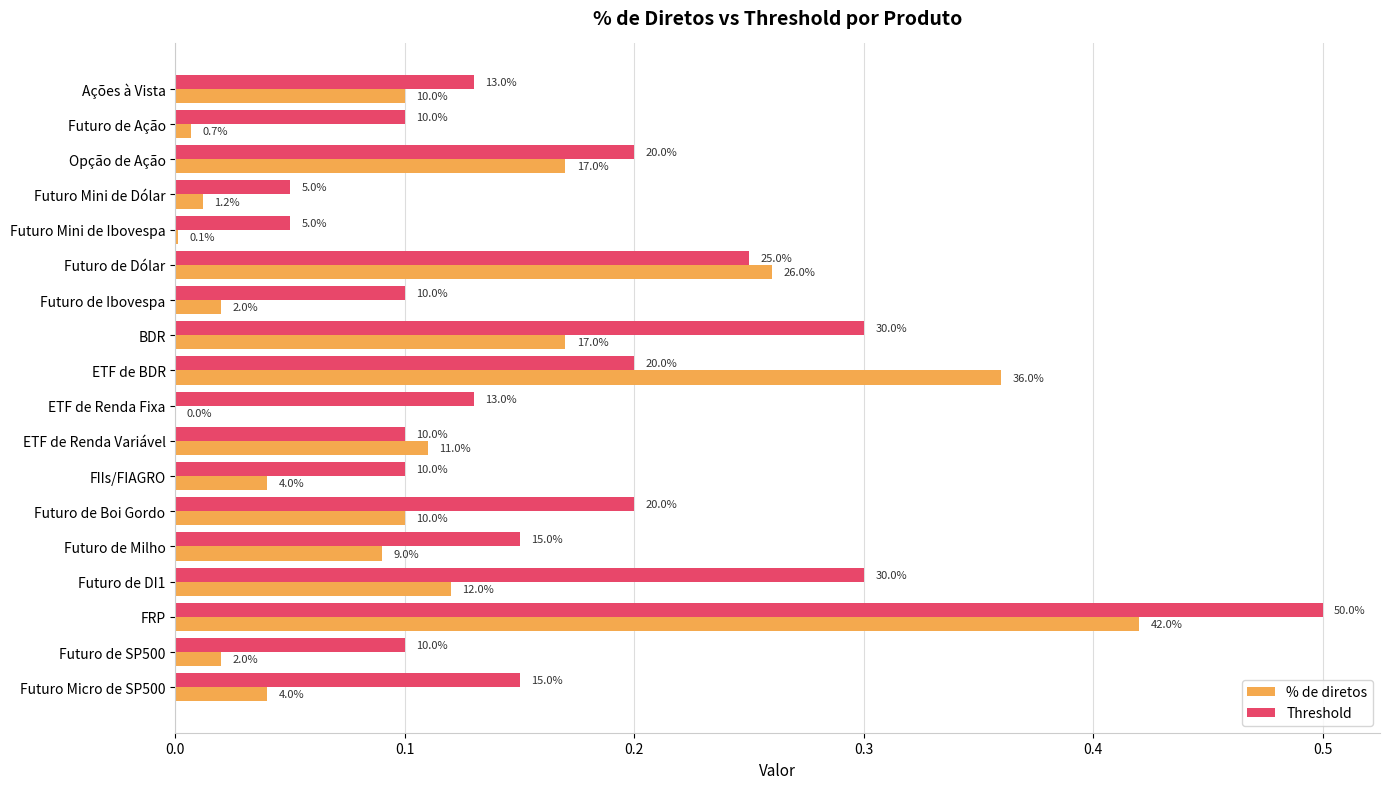

Reading left to right, what are all the values shown in this chart?

% de diretos: 0.1	0.0	0.2	0.0	0.0	0.3	0.0	0.2	0.4	0.0	0.1	0.0	0.1	0.1	0.1	0.4	0.0	0.0
Threshold: 0.1	0.1	0.2	0.1	0.1	0.2	0.1	0.3	0.2	0.1	0.1	0.1	0.2	0.1	0.3	0.5	0.1	0.1